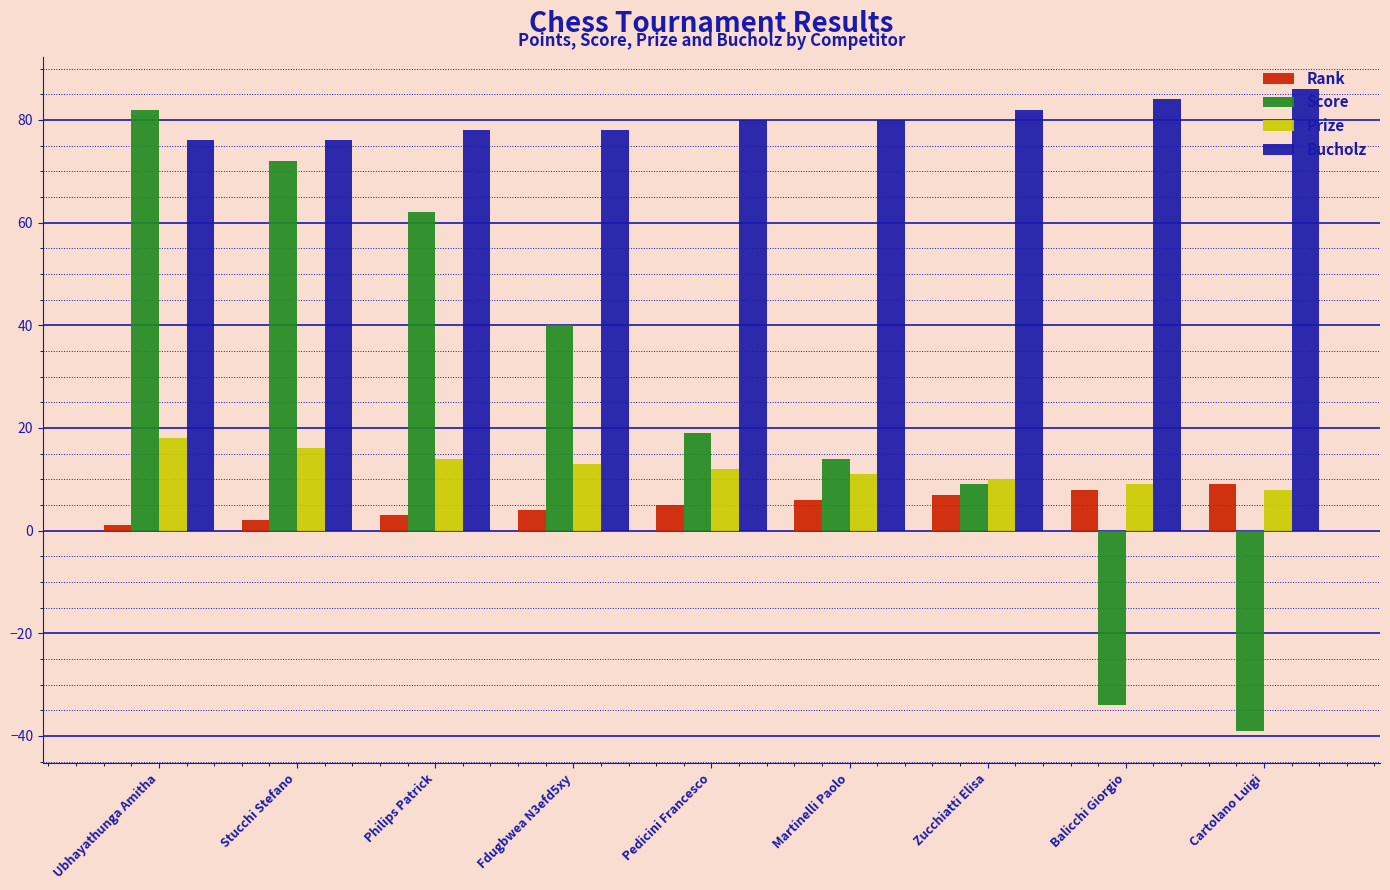

True or false: Prize has a value of 6 at Philips Patrick.

False